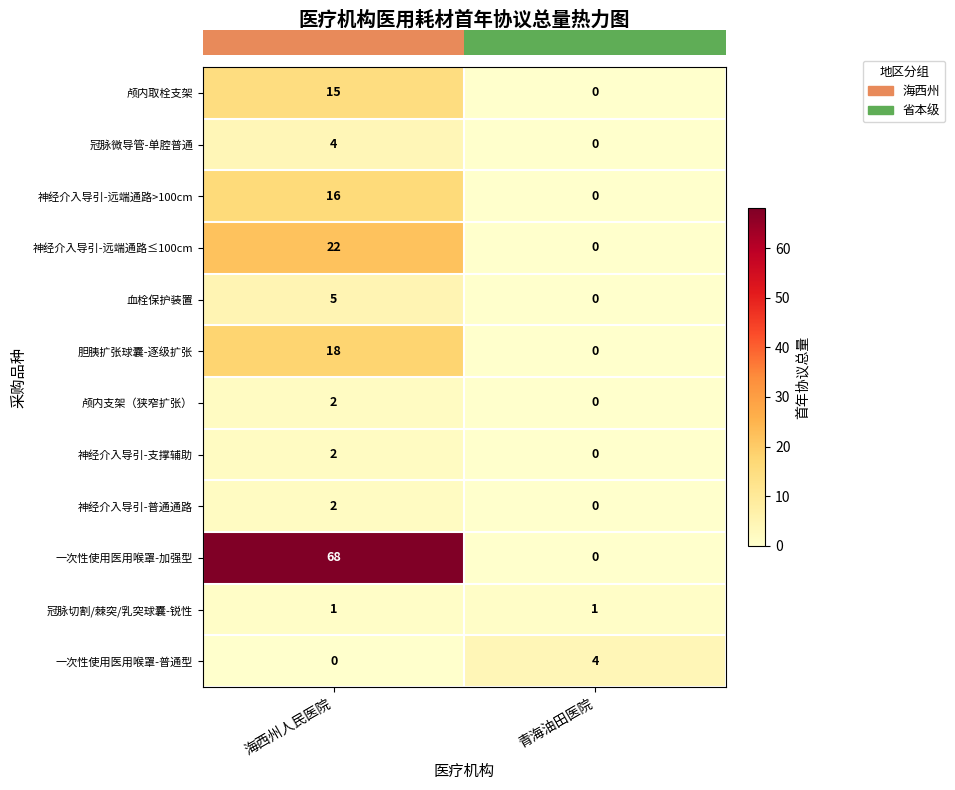

At how many categories does at least one series exceed 55?

1